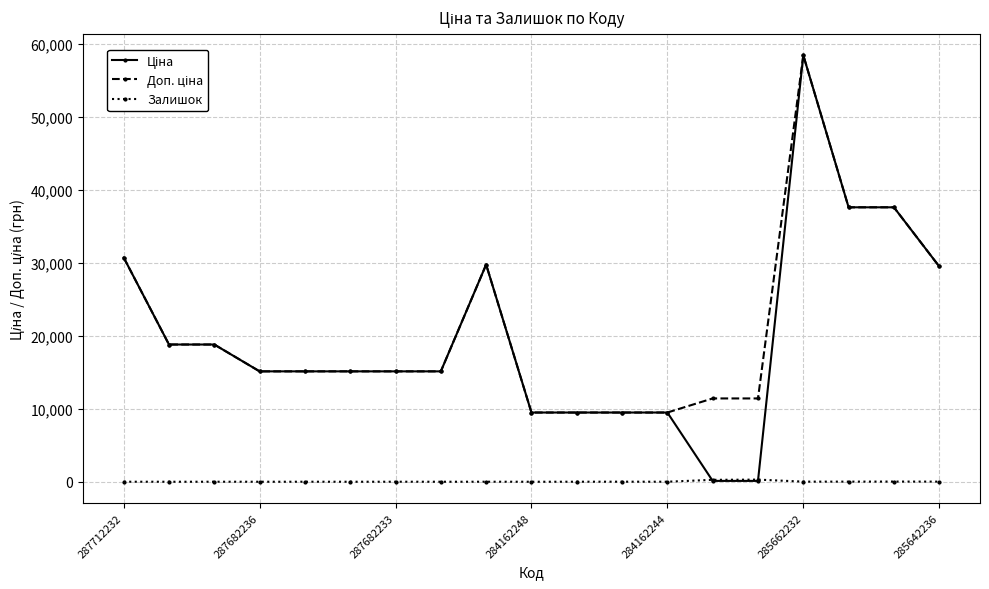

At which category is the sum across all series the highest?

285662232